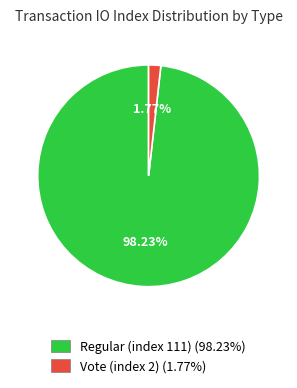

Between Regular (index 111) and Vote (index 2), which is larger?

Regular (index 111)